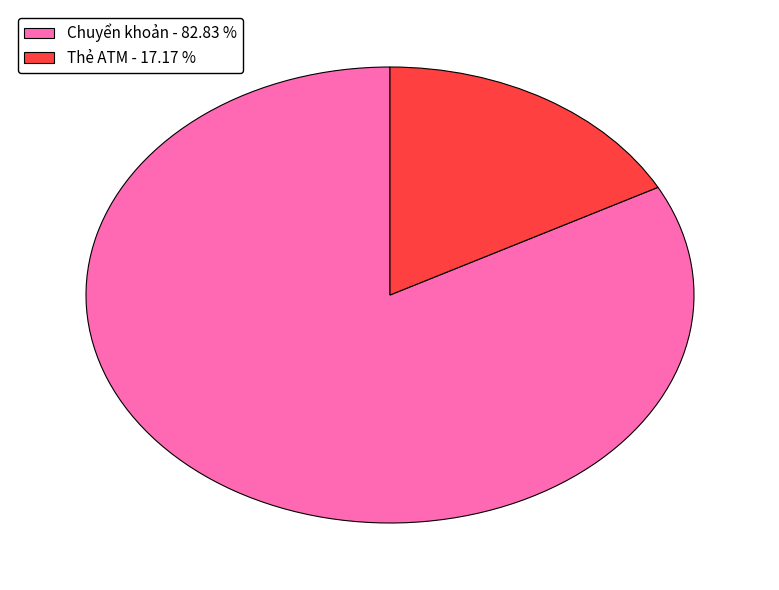

Is there any slice that represents more than half of the pie?

Yes